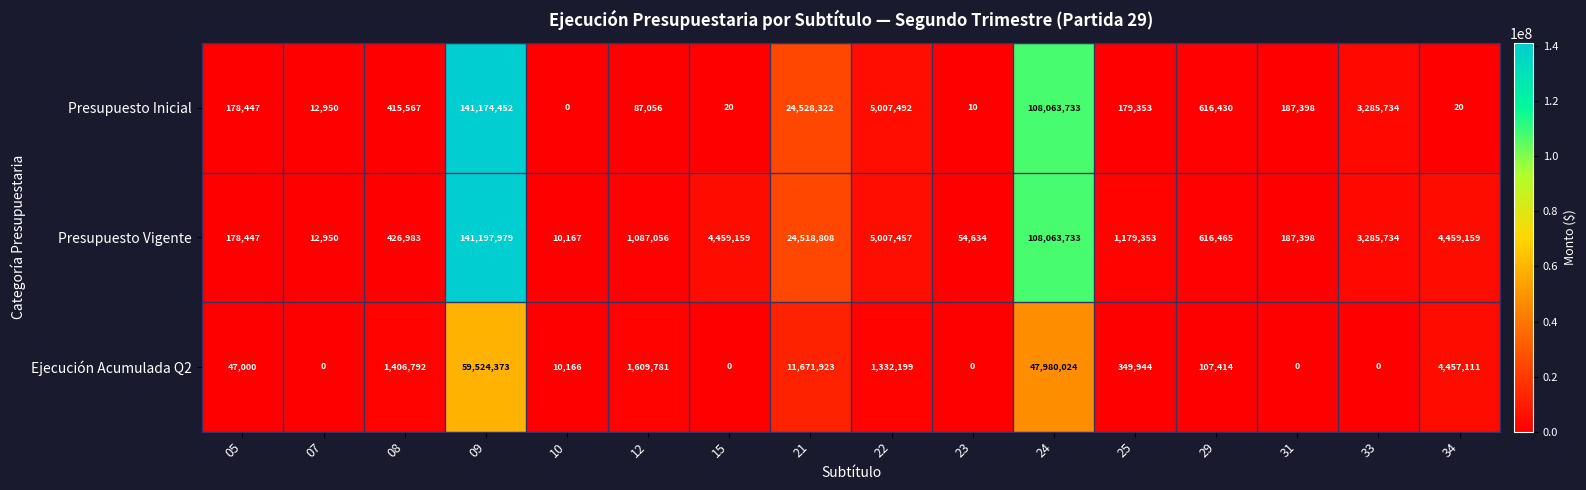

Where does the Presupuesto Inicial series first go above 187398?

08